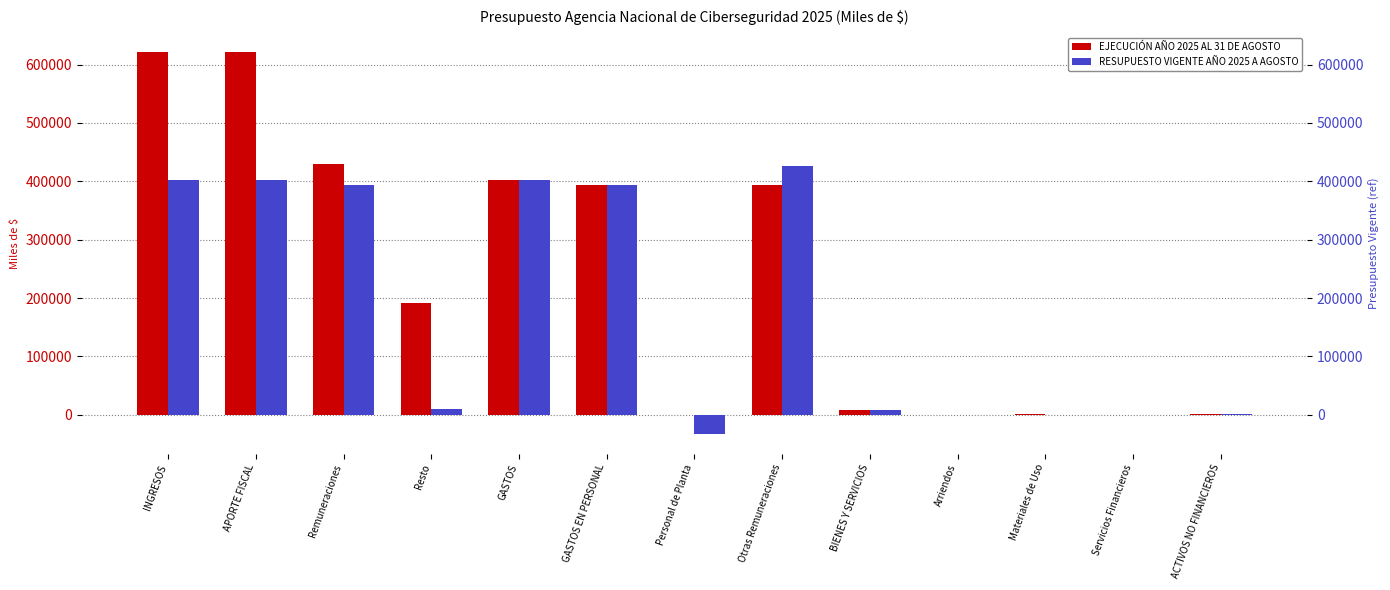

What is the total value across all series at GASTOS?

804089